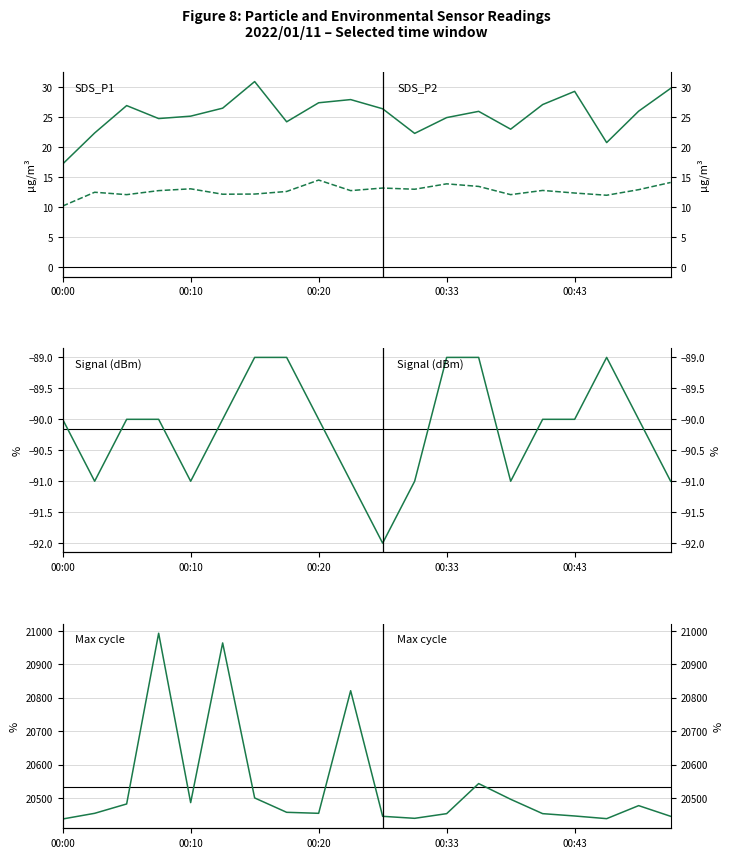

What is the smallest value displayed?

-92.0